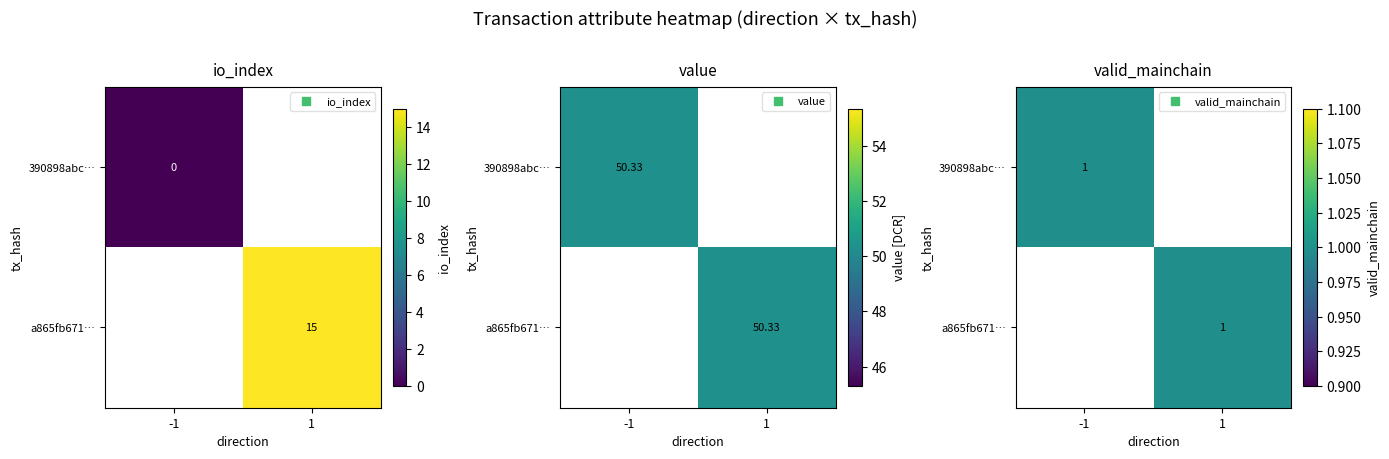

Reading right to left, list all the values displayed in this chart.

390898abc10cd79c56cb248a6c6e74ba31c8e54: valid_mainchain=1.0	value=50.3	io_index=0.0	direction=-1.0
a865fb67164137ac5bb296c332fcf7858f84019: valid_mainchain=1.0	value=50.3	io_index=15.0	direction=1.0